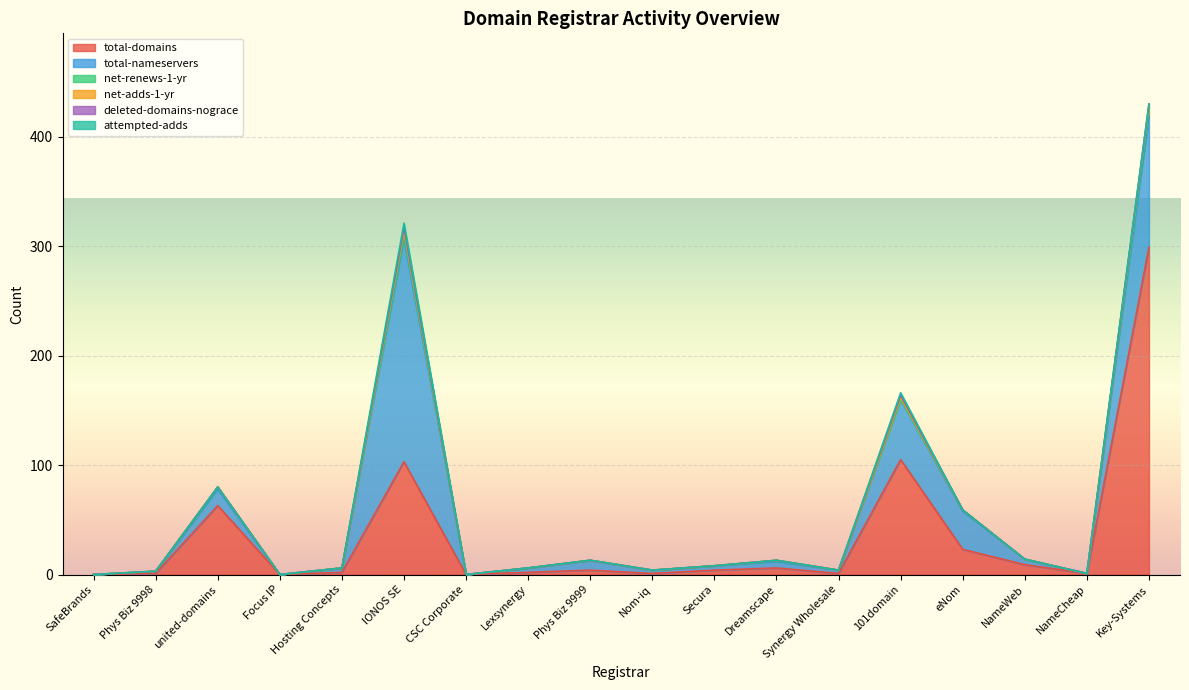

In net-renews-1-yr, how many points are higher than both neighbors (excluding endpoints)?

4